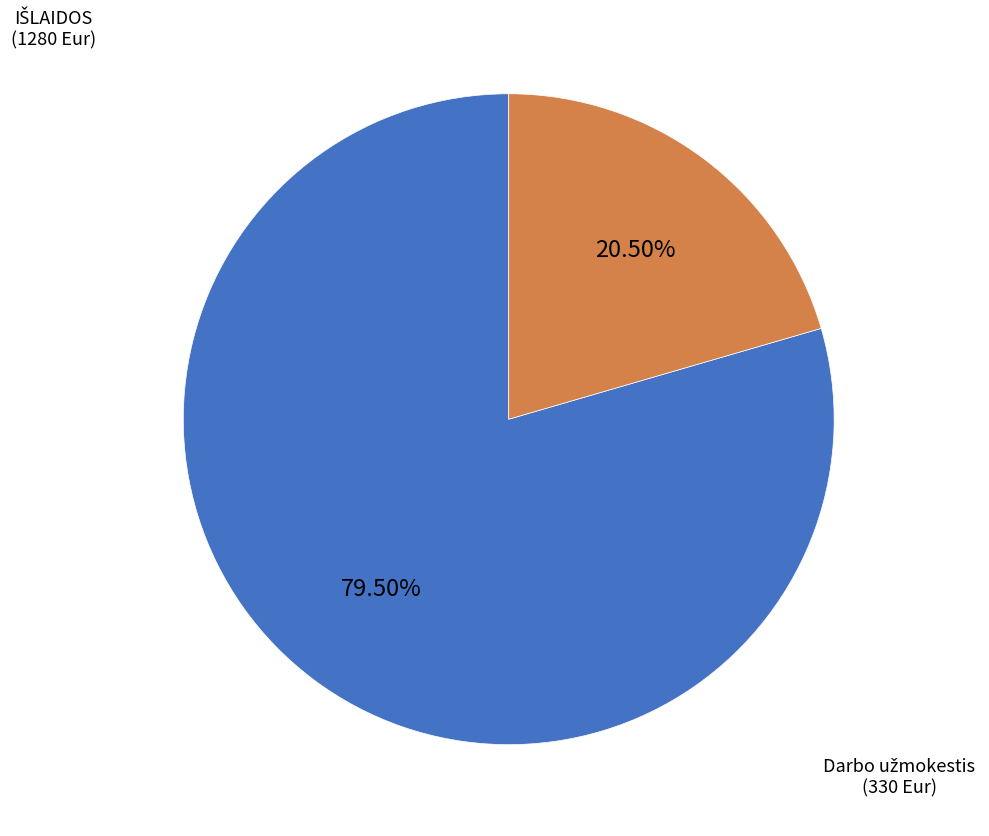

Is there any slice that represents more than half of the pie?

Yes